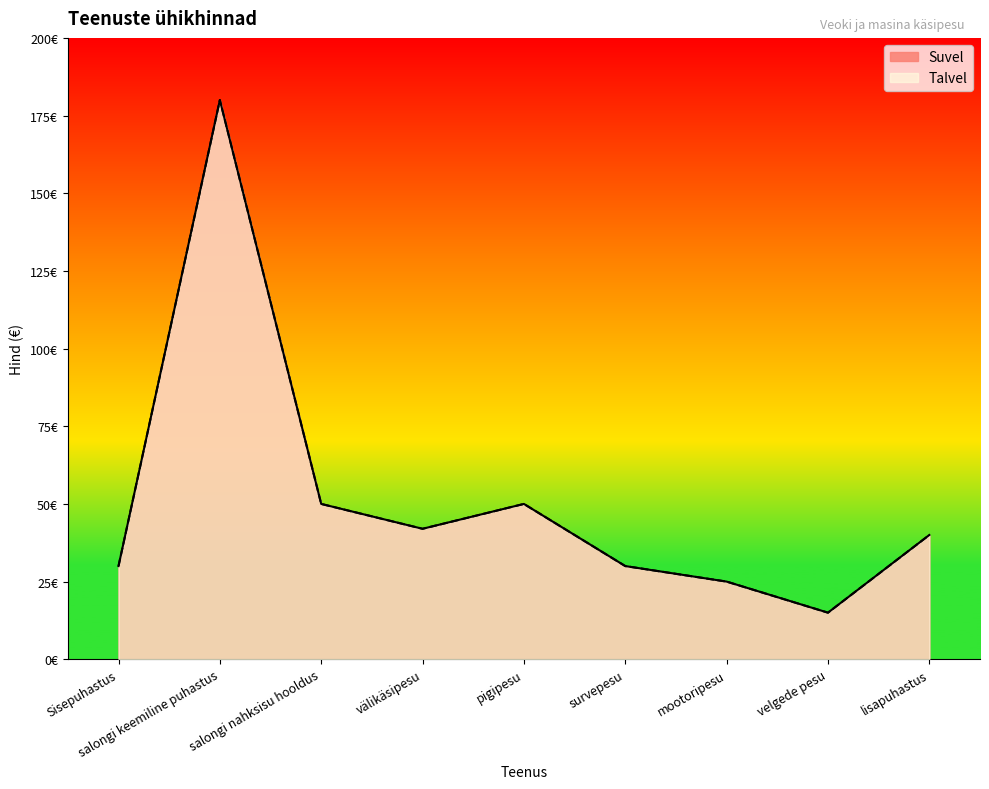

At which category does Talvel reach its first local valley?

välikäsipesu